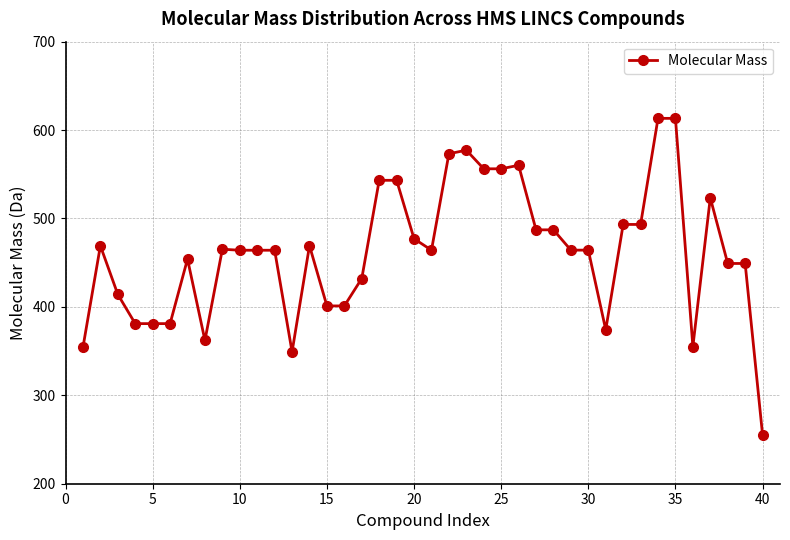

True or false: there are more than 0 points higher than both neighbors.

True